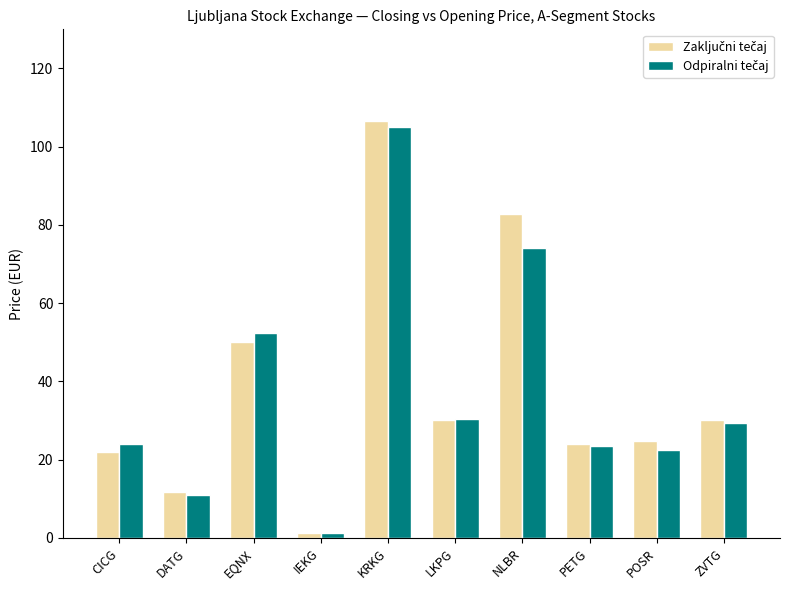

At which category is the sum across all series the highest?

KRKG